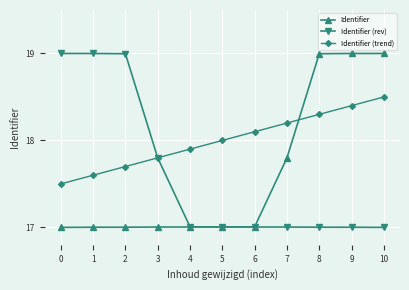

At which label is Identifier closest to 18?

7